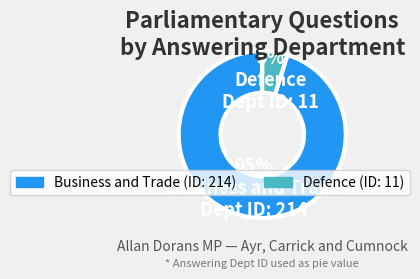

Count the number of slices in the pie.

2